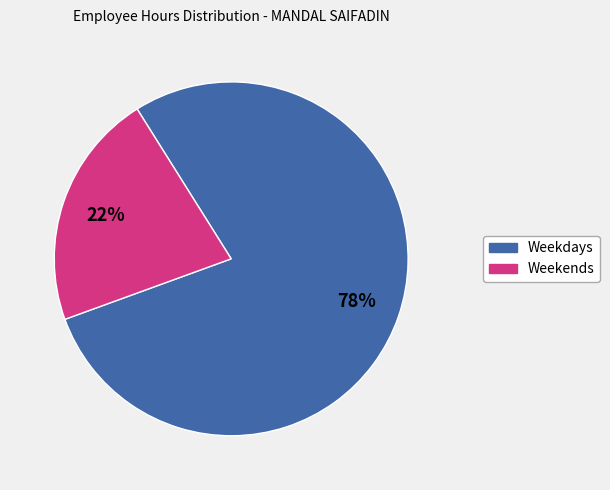

Is there any slice that represents more than half of the pie?

Yes